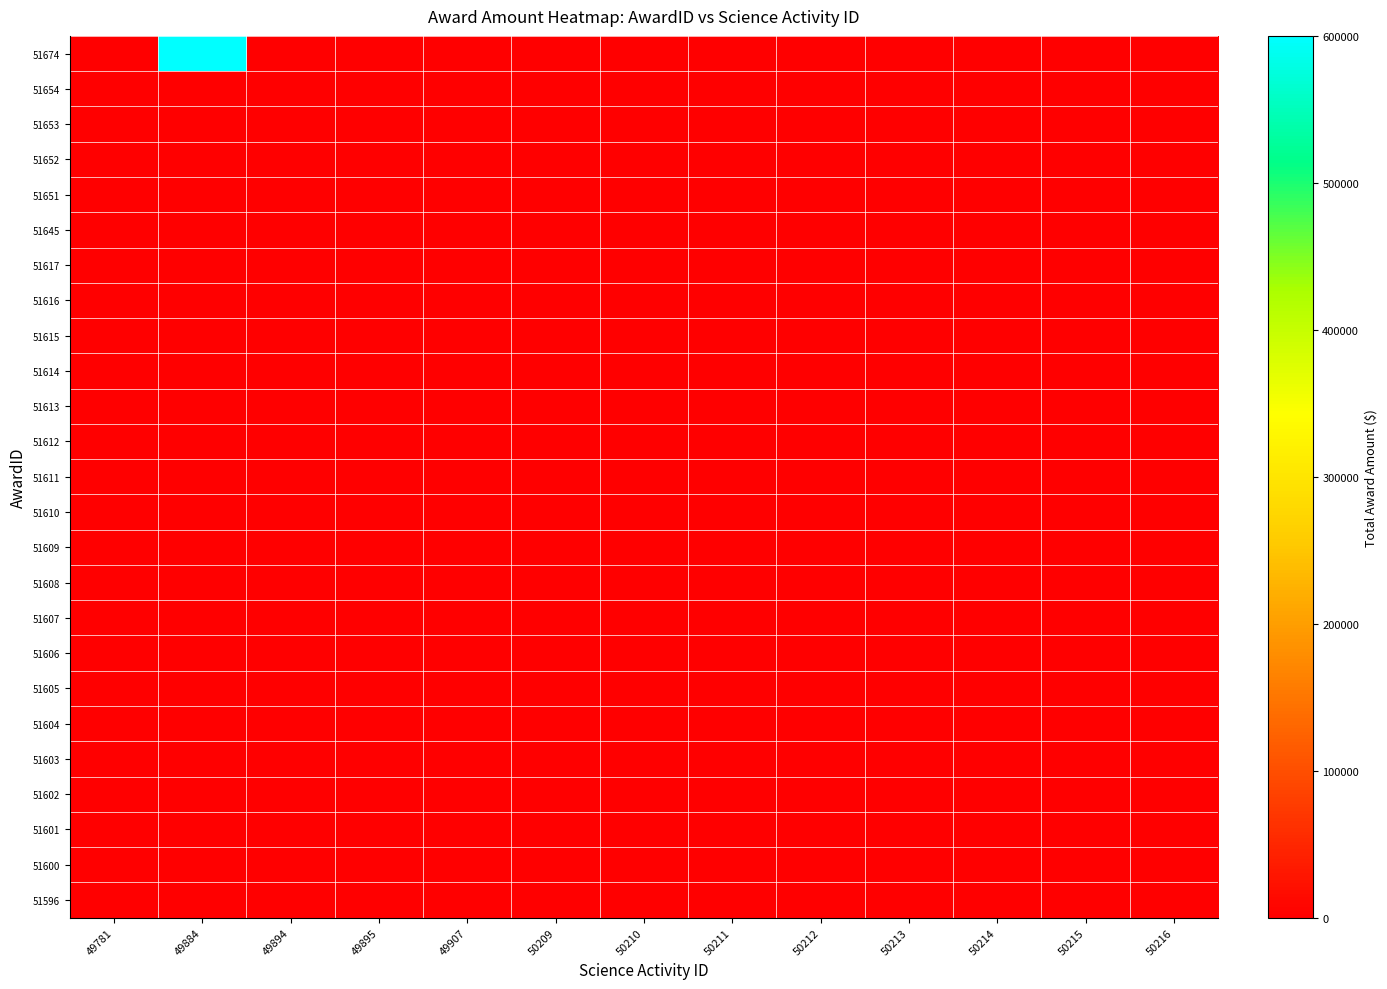

How many distinct data groups are displayed?

25